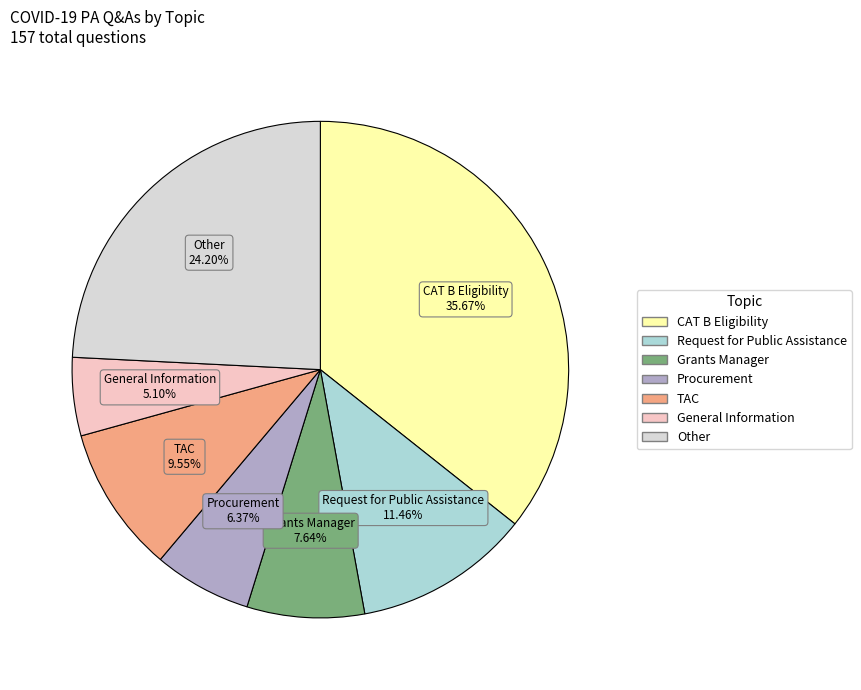

To the nearest percent, what portion does Procurement represent?

6%